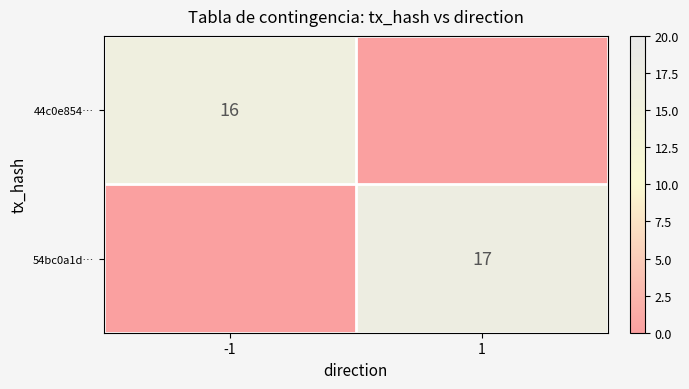

True or false: 44c0e854… has a value of 16 at -1.

True